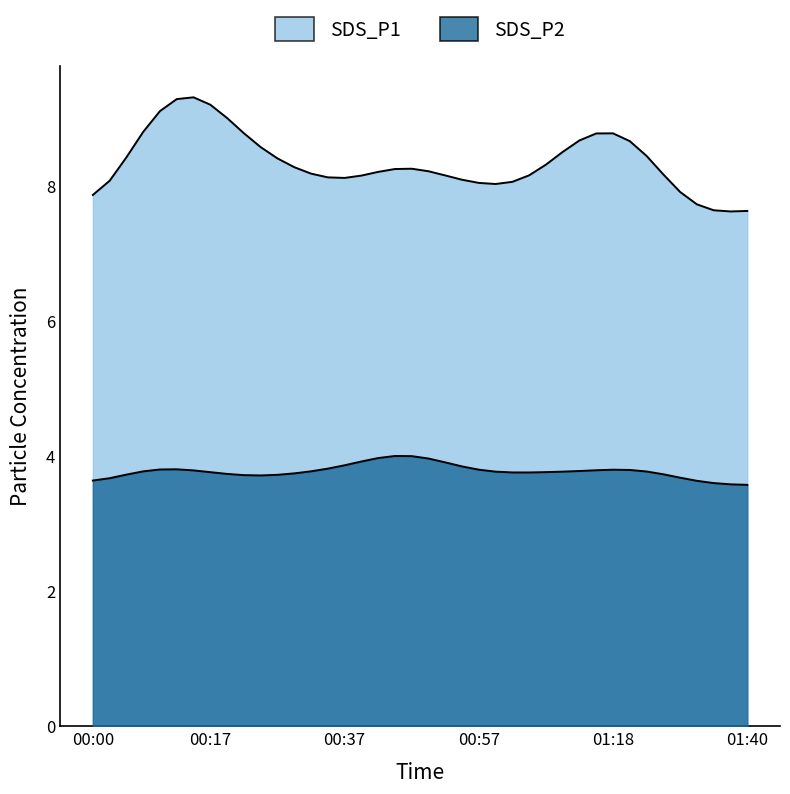

At which label does SDS_P1 reach its minimum?

01:32